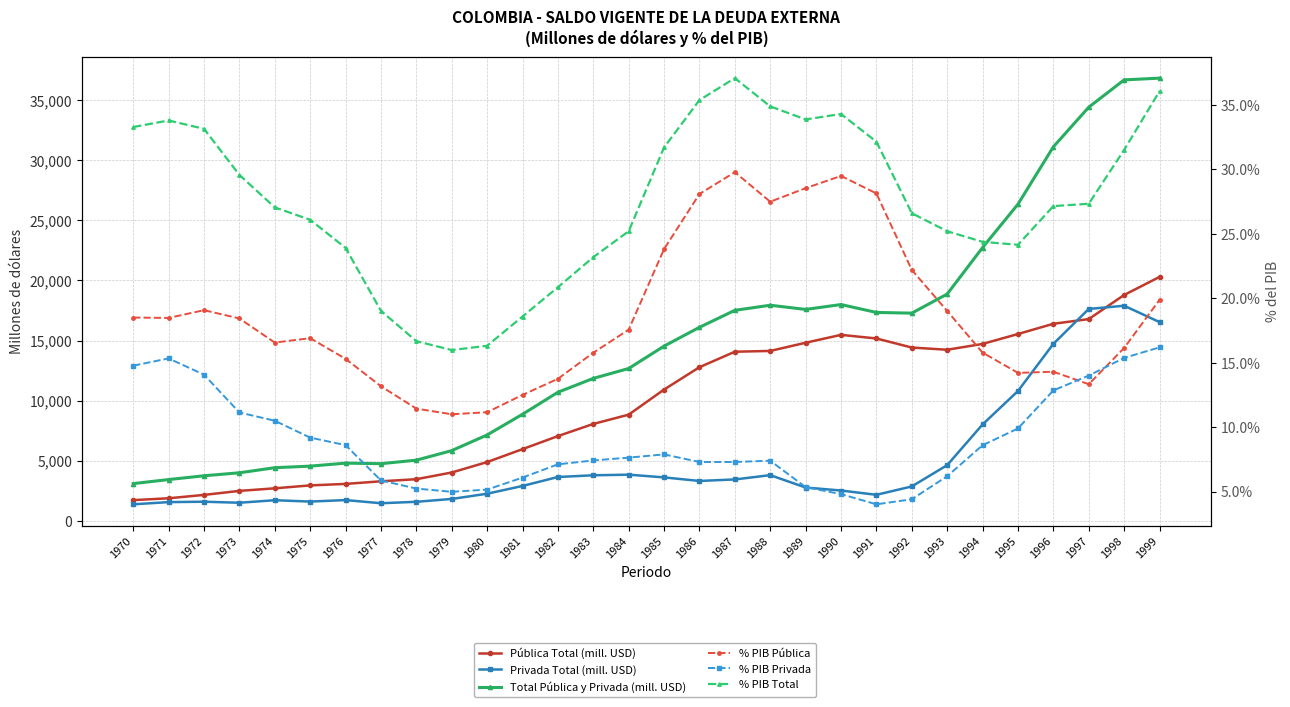

What is the lowest value of the % PIB Total series?

16.0